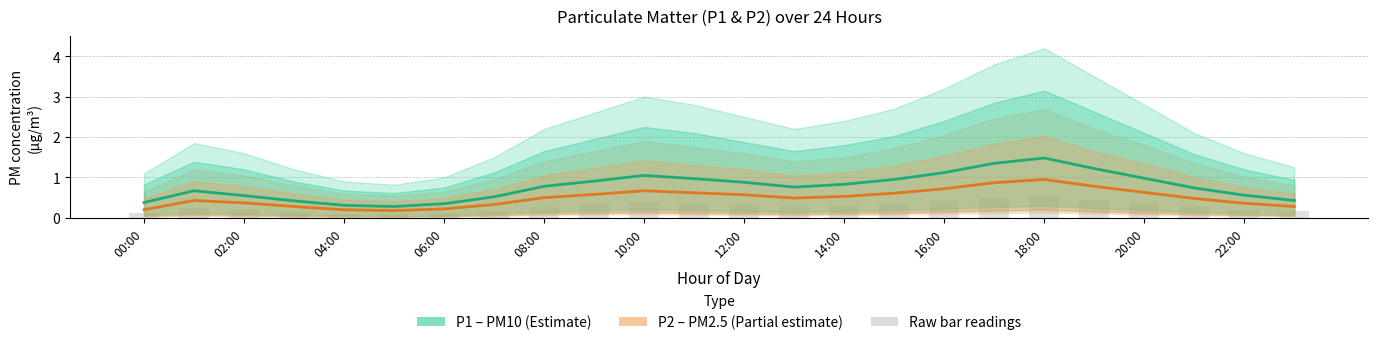

What is the average value of the P1 (PM10) series?

0.8